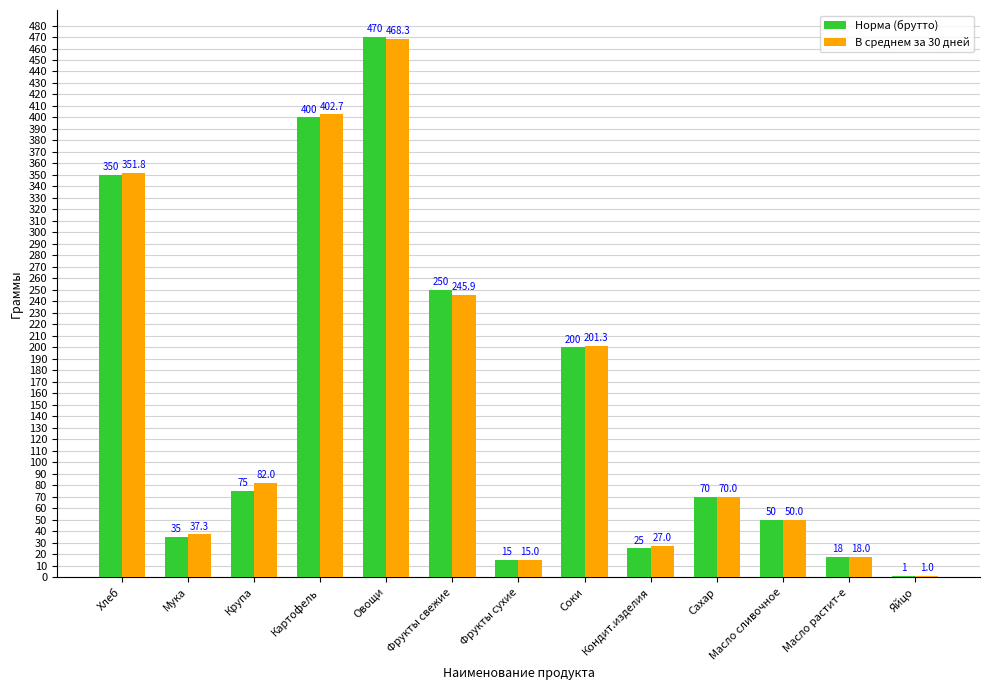

Where does the В среднем за 30 дней series first go above 70?

Хлеб